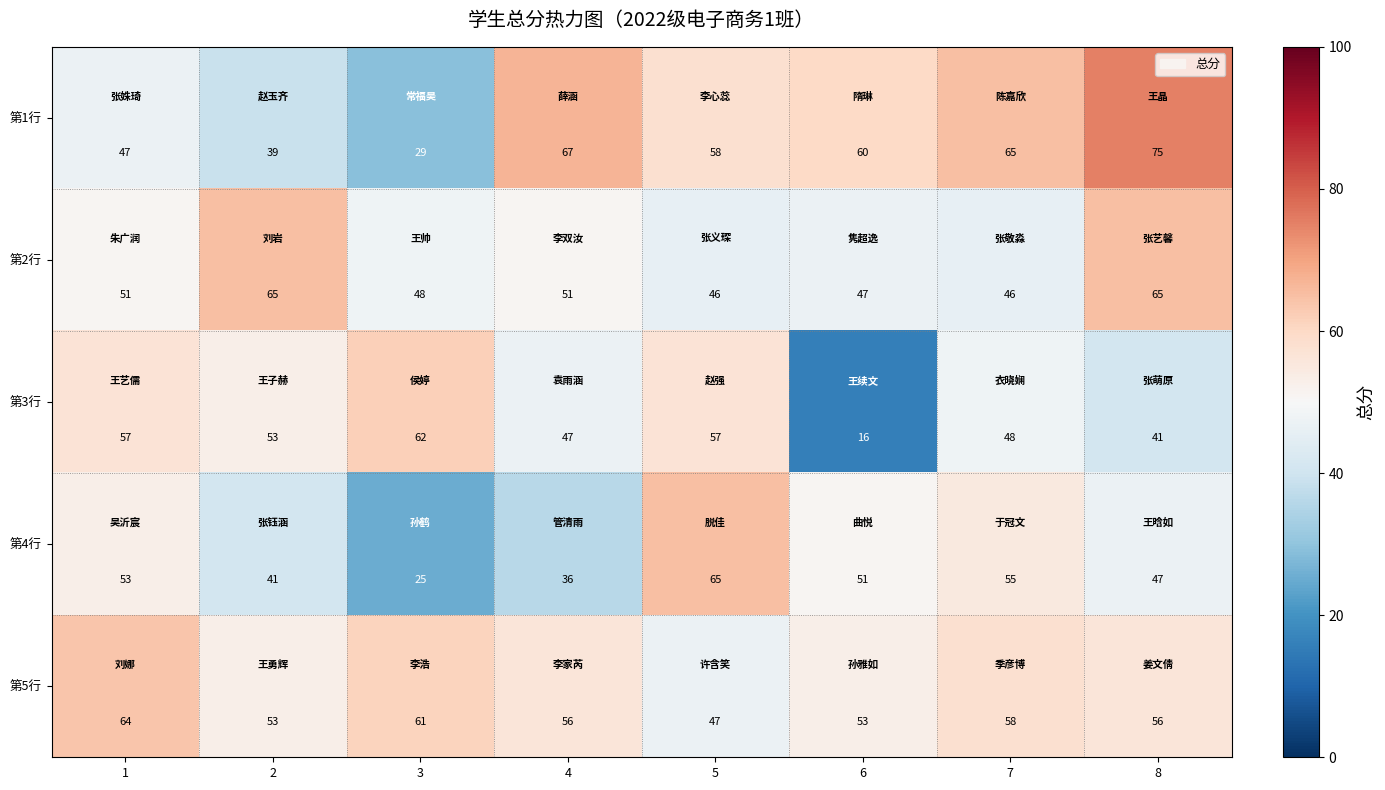

Which series changed the most between 3 and 7?

第1行